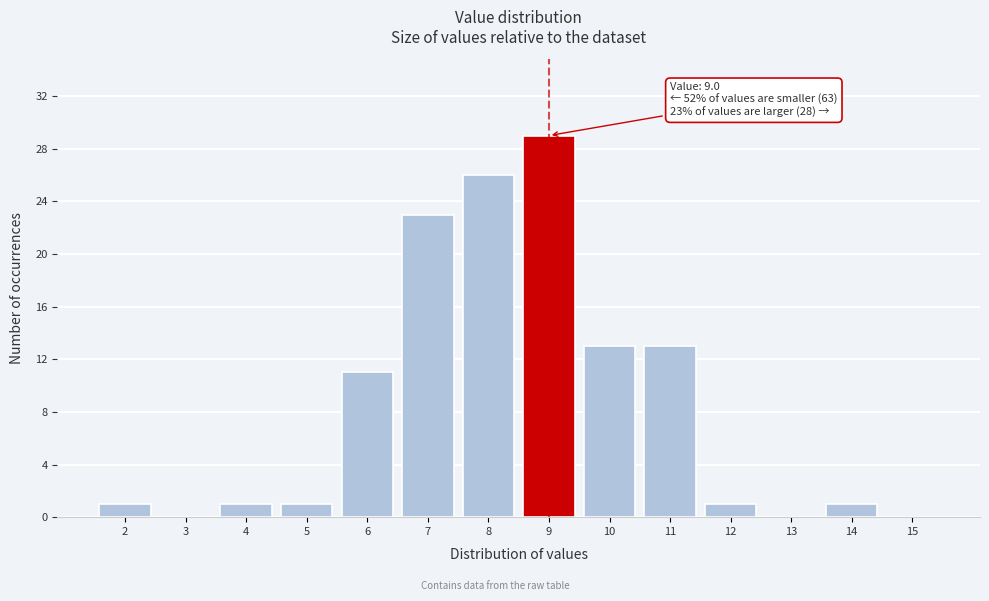

Reading left to right, transcribe all the data shown in this chart.

2=1	3=0	4=1	5=1	6=11	7=23	8=26	9=29	10=13	11=13	12=1	13=0	14=1	15=0